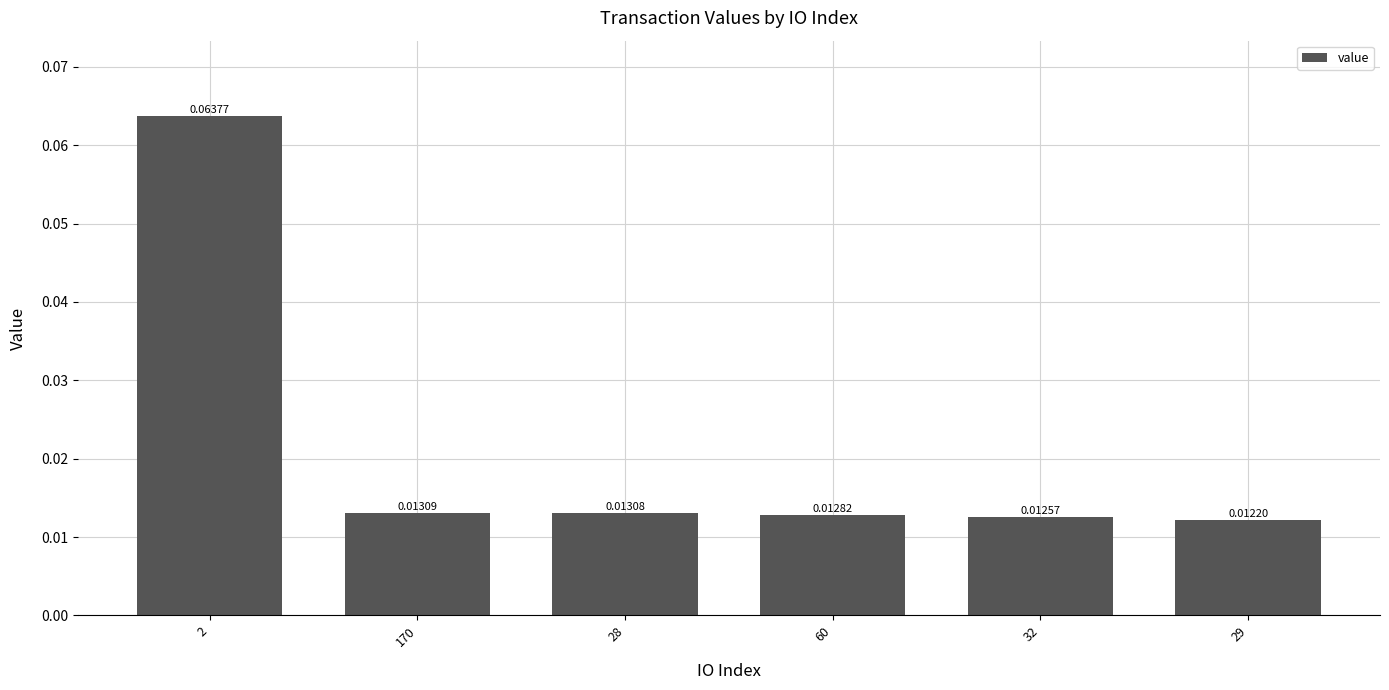

Between 60 and 32, which is larger?

60